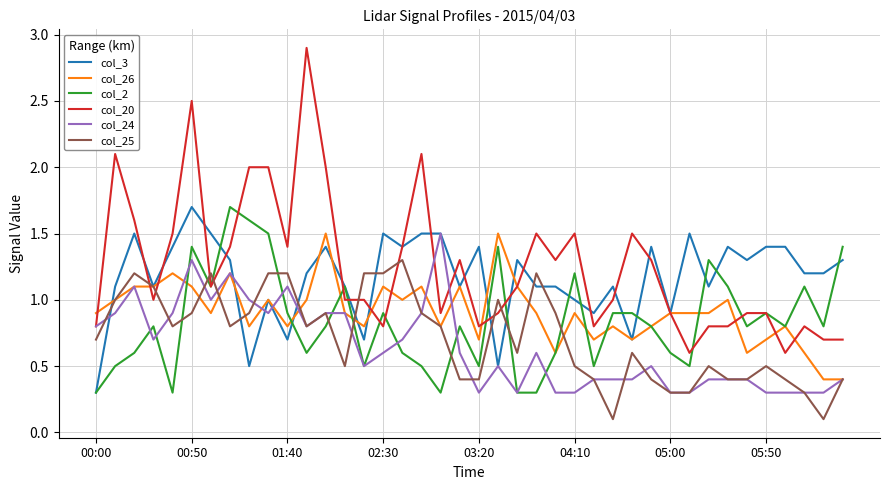

What is the lowest value of the col_3 series?

0.3